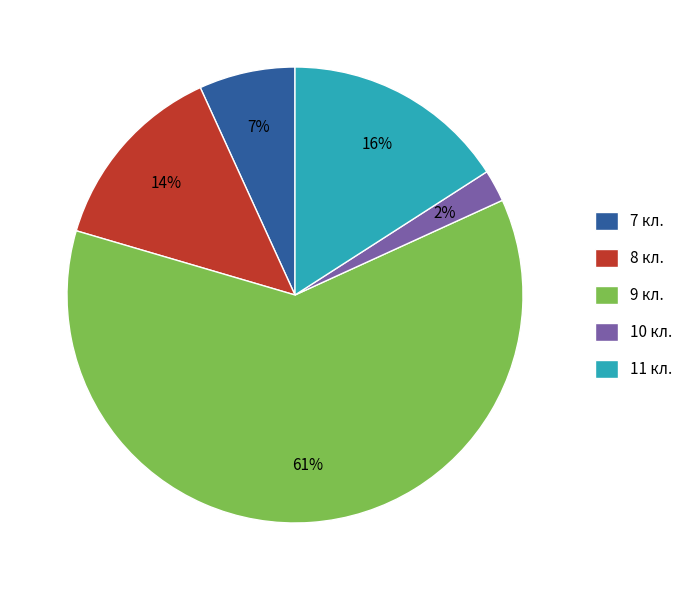

How many segments does this pie chart have?

5